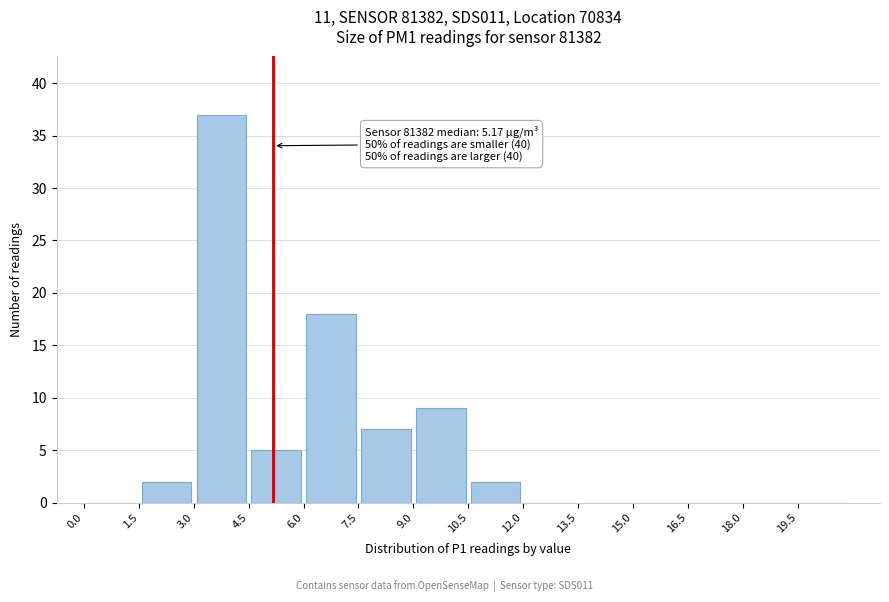

Which range on the x-axis has the tallest bar?

3.0 to 4.5